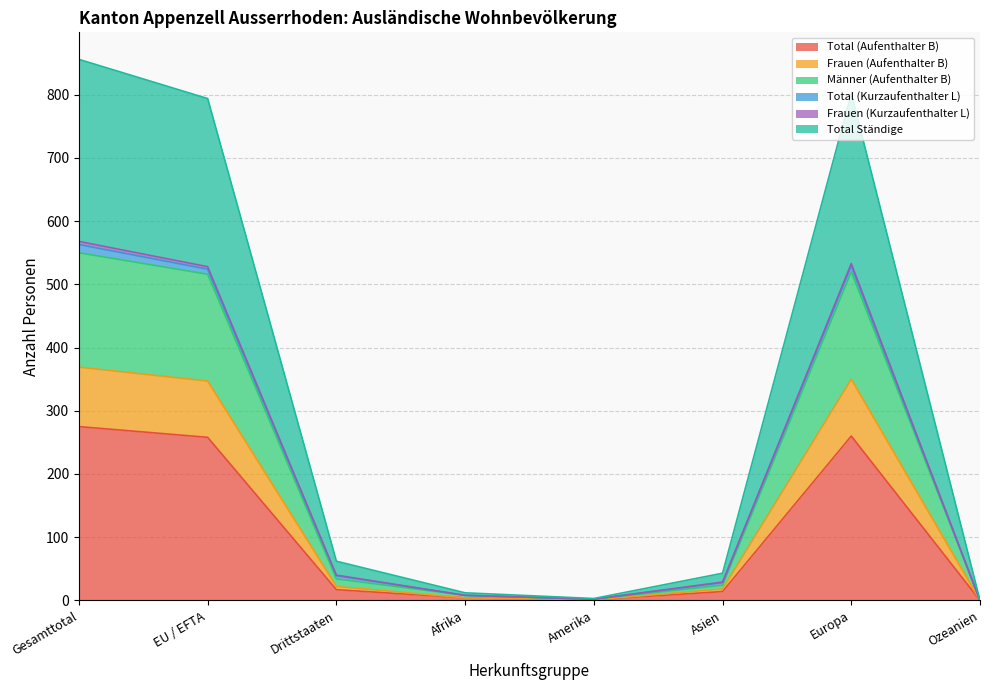

Is it true that Total (Aufenthalter B) equals 258 at EU / EFTA?

True